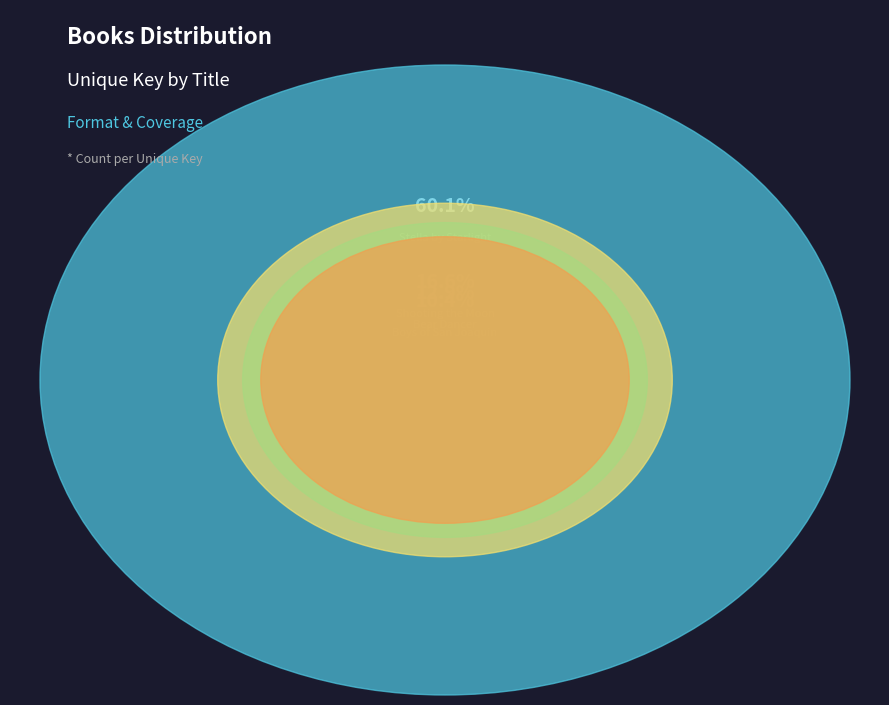

To the nearest percent, what is the combined percentage of Bear Dancer and Boys of San Joaquin?

23%